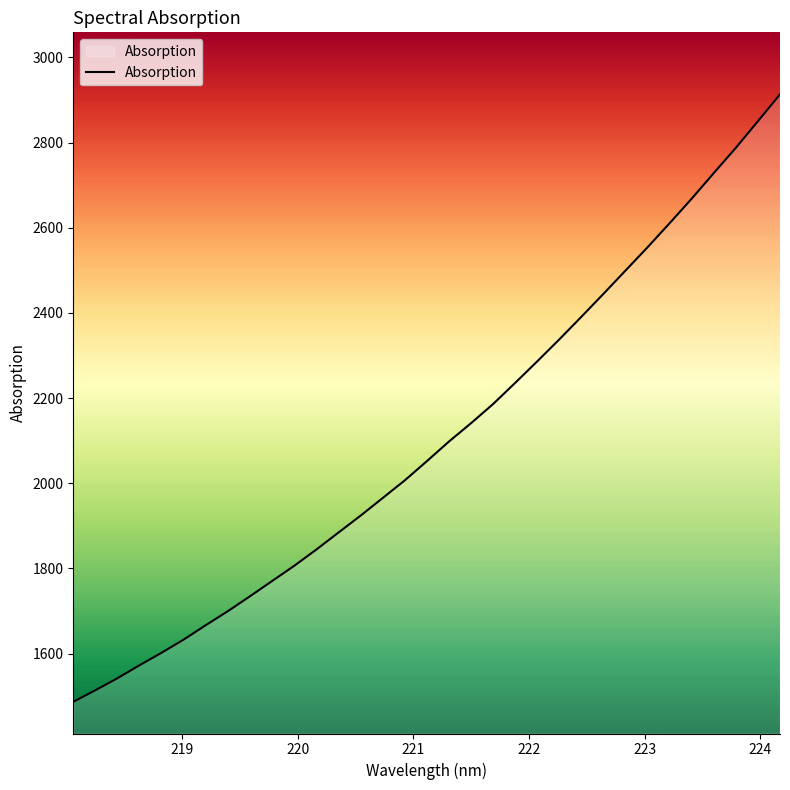

What is the maximum value shown in the chart?

2913.1